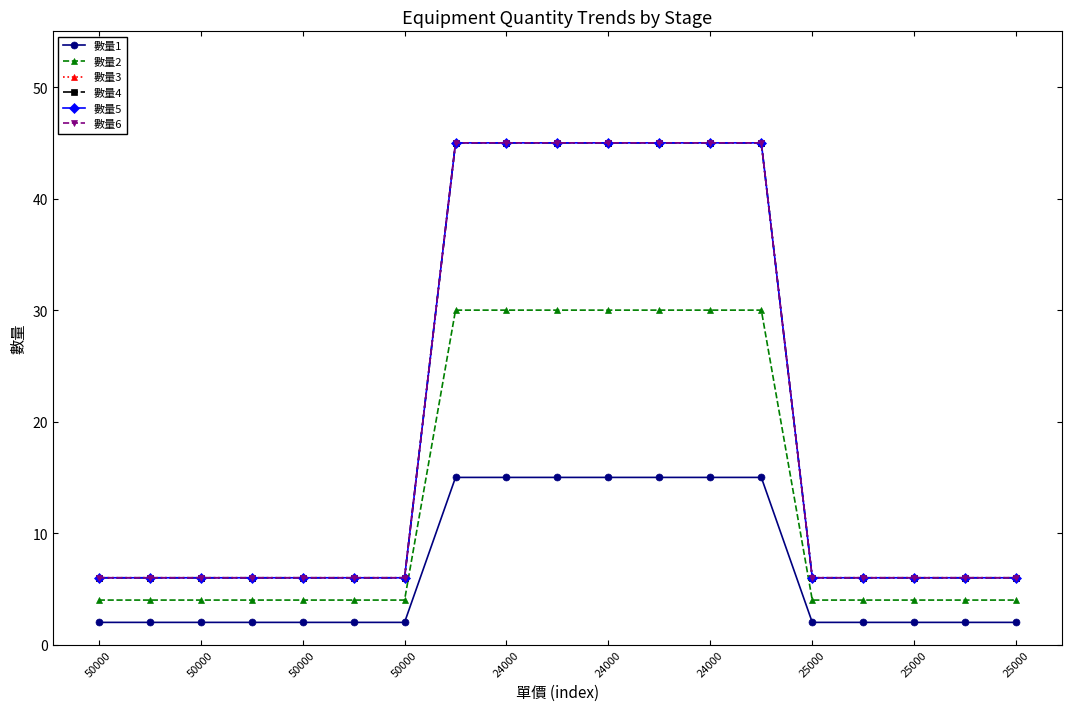

Does the chart have visible grid lines?

No